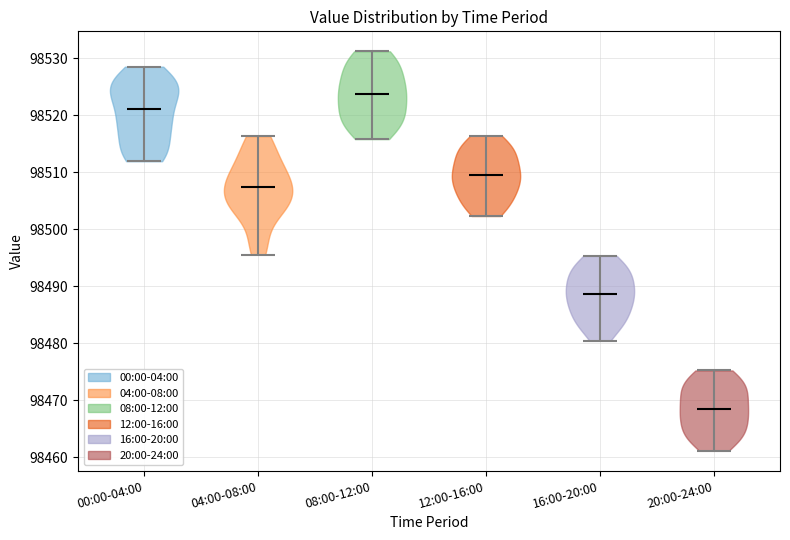

Which violin has the lowest median line?

20:00-24:00